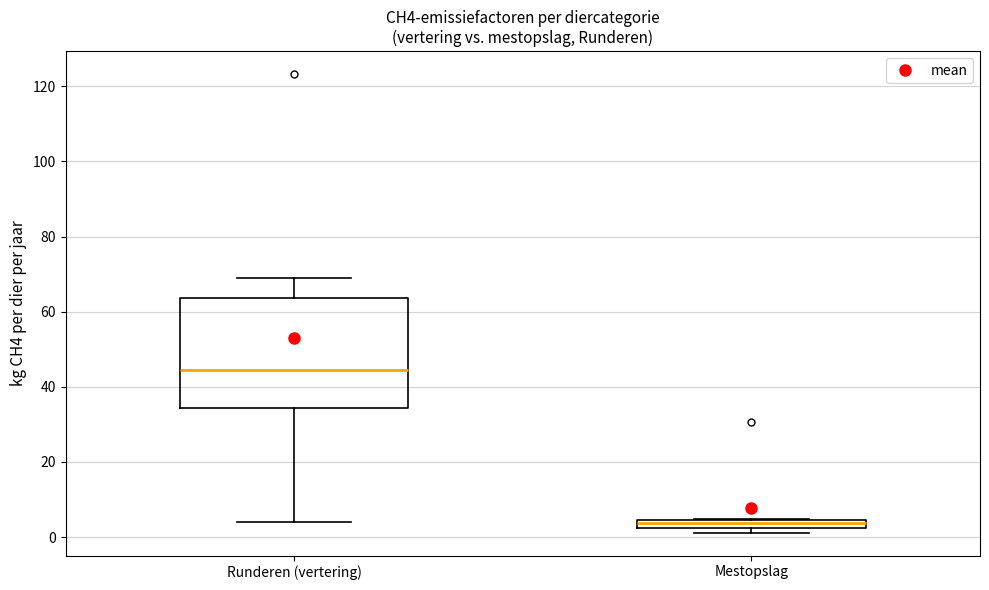

Which box has the lowest median line?

Mestopslag